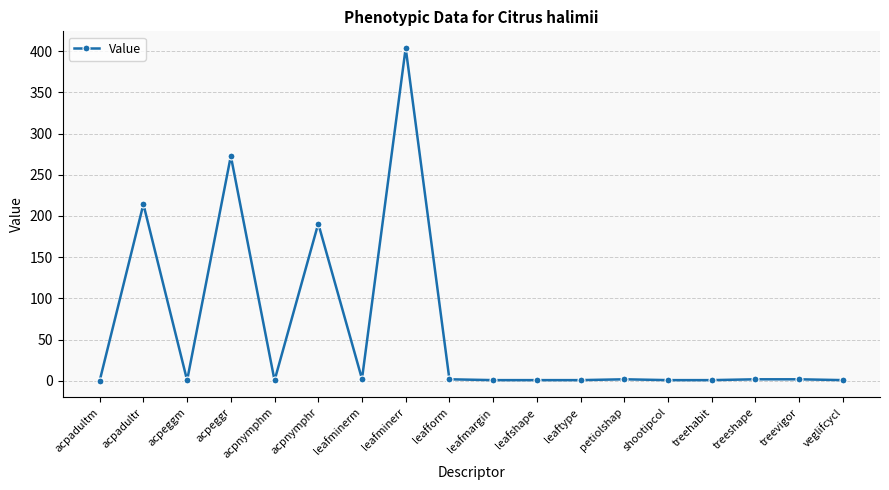

What is the difference between the values at treevigor and acpnymphr?

188.8